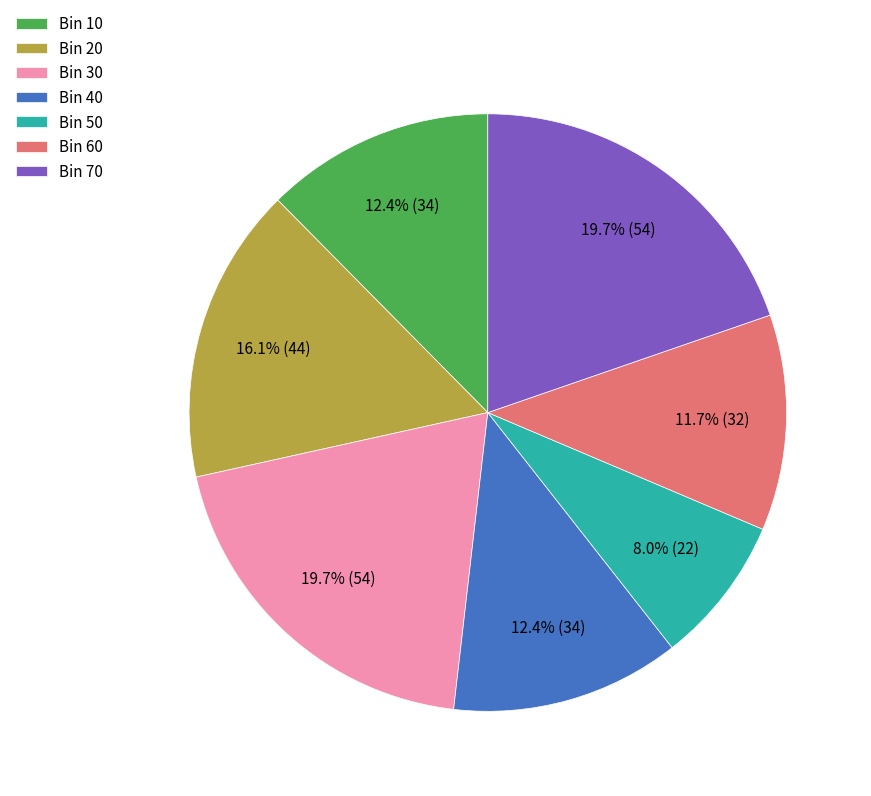

What is the smallest slice in the pie chart?

Bin 50